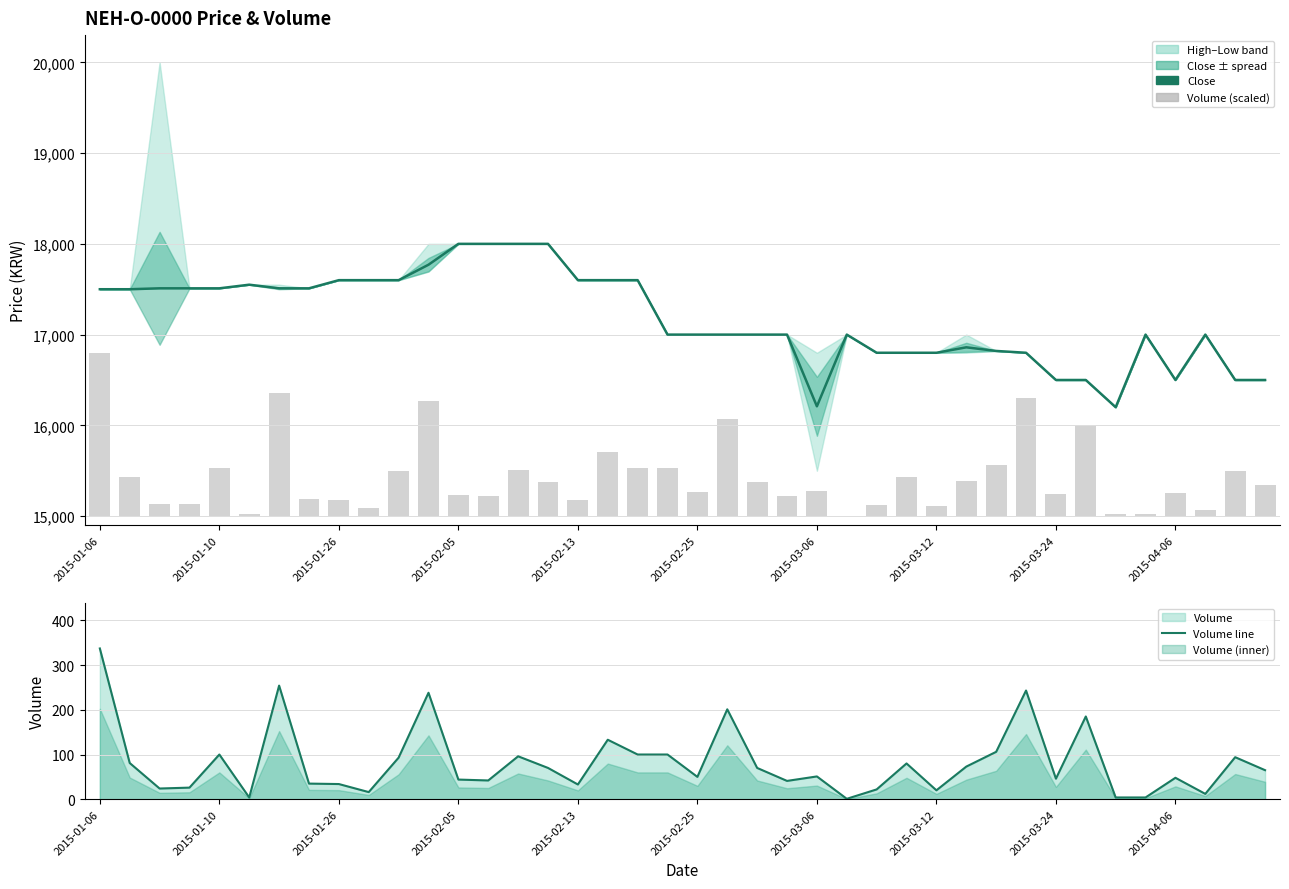

The value of Volume line at 19 is 174.1. True or false?

False